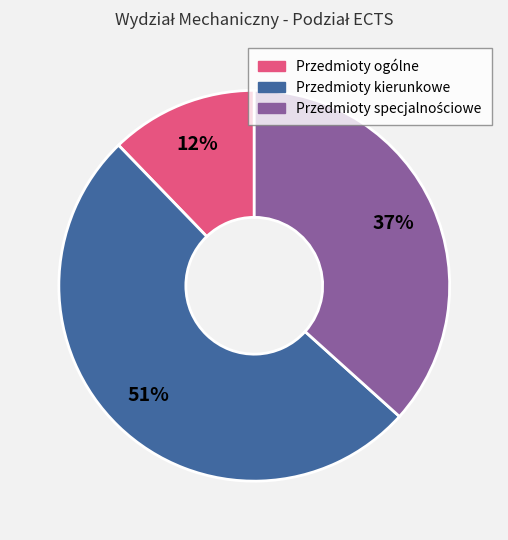

How many segments does this pie chart have?

3